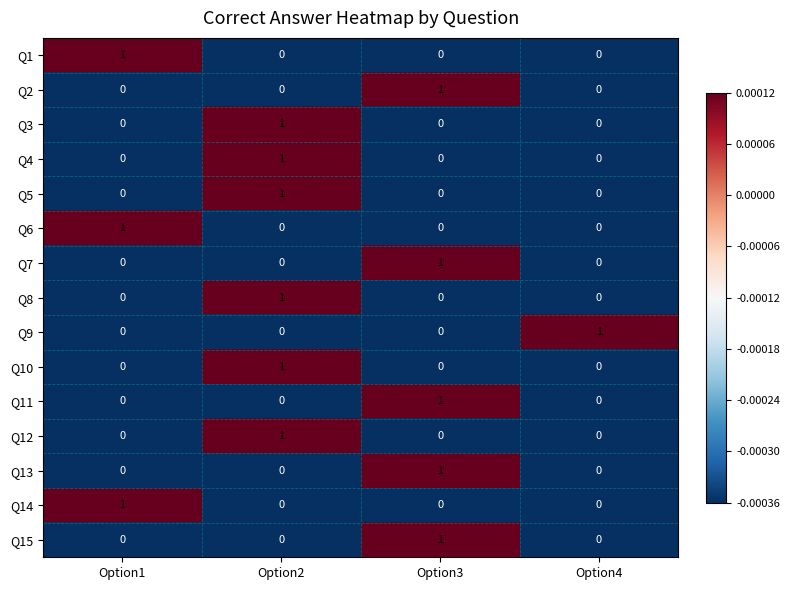

Is the value of Q2 at Option3 greater than the value of Q9 at Option1?

Yes